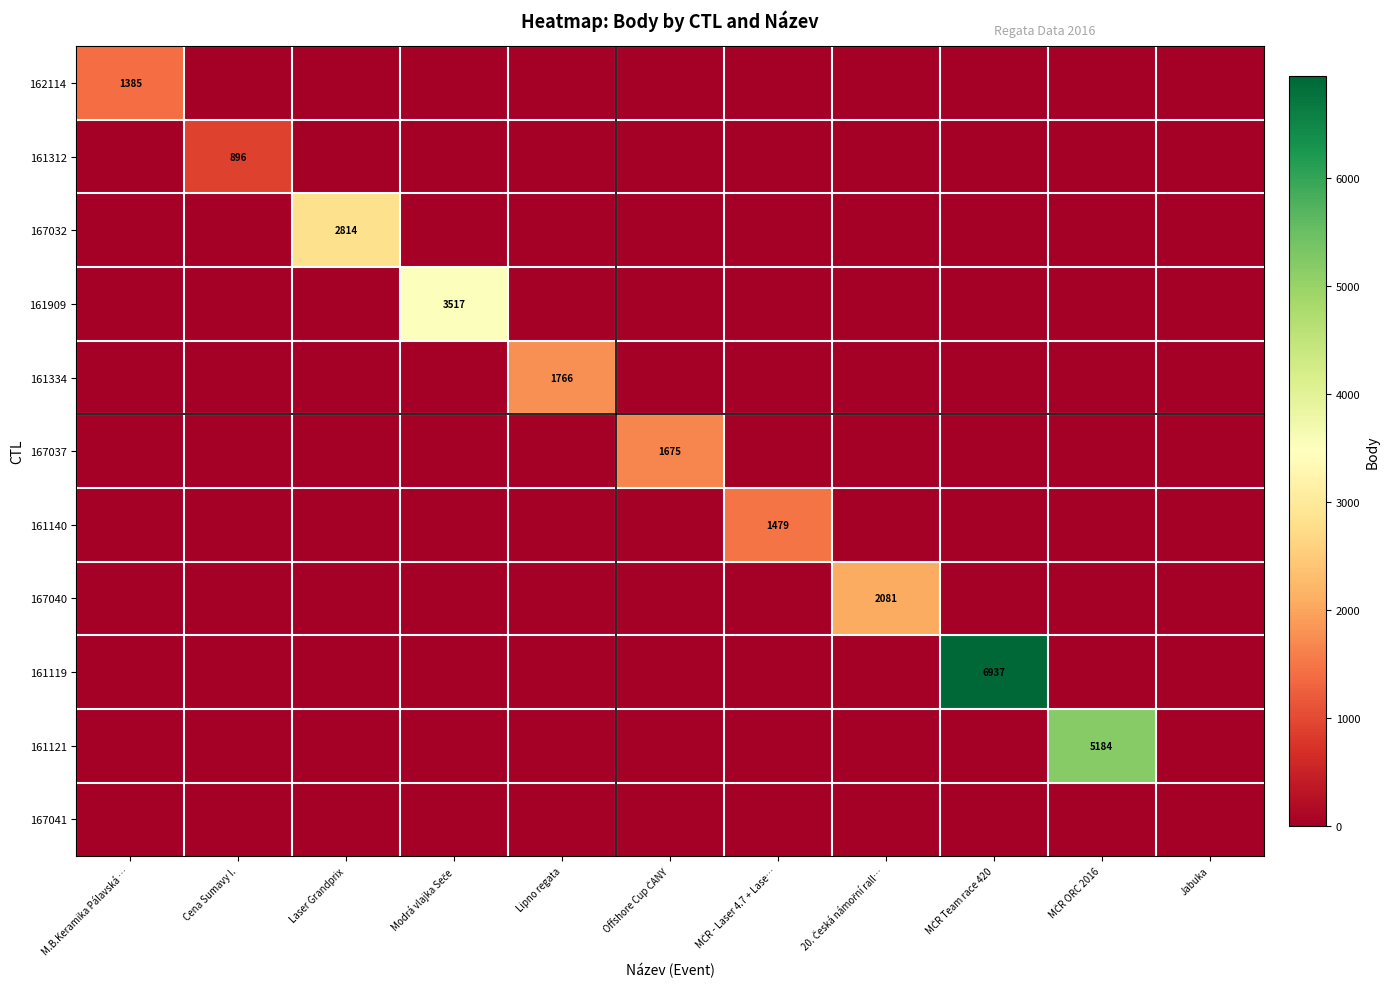

Rank the series at Cena Sumavy I. from lowest to highest value.

162114, 167032, 161909, 161334, 167037, 161140, 167040, 161119, 161121, 167041, 161312